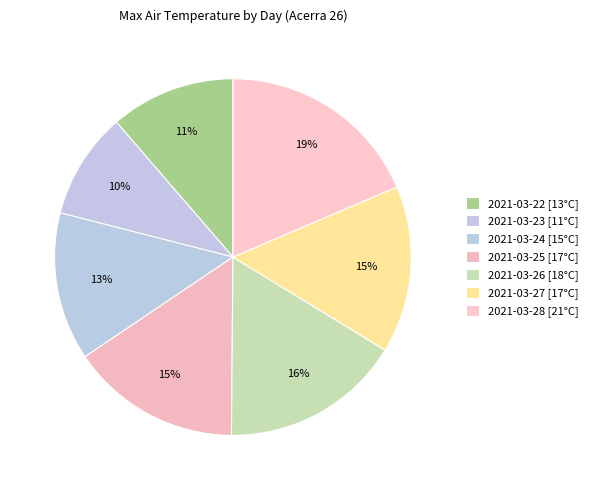

Count the number of slices in the pie.

7